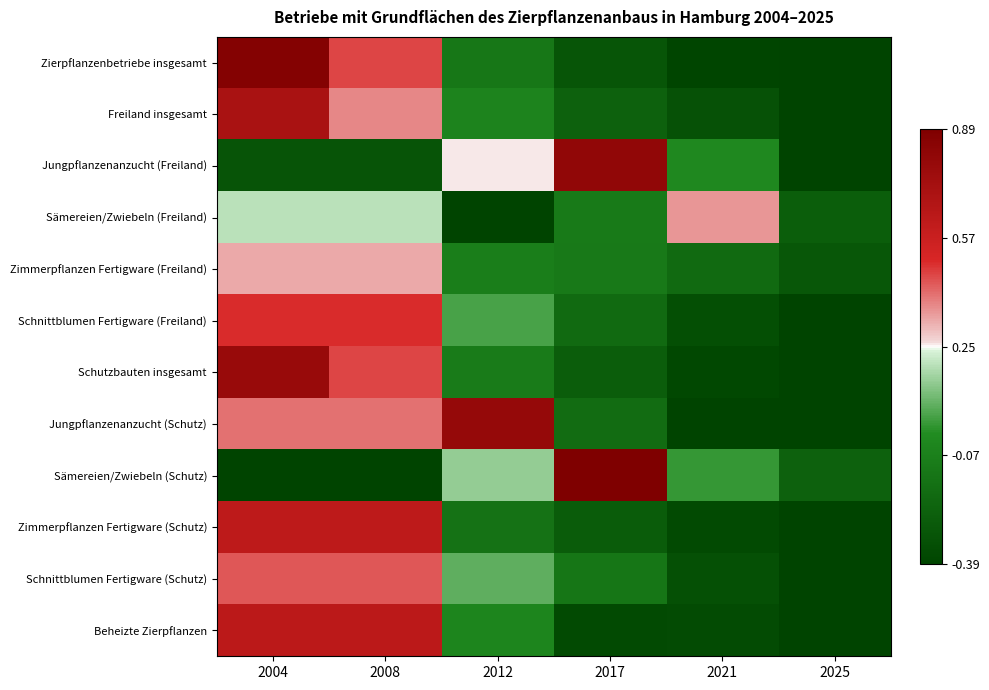

Reading right to left, transcribe all the data shown in this chart.

Zierpflanzenbetriebe insgesamt: 2025=-0.5	2021=-0.4	2017=-0.3	2012=-0.1	2008=0.5	2004=0.9
Freiland insgesamt: 2025=-0.5	2021=-0.3	2017=-0.2	2012=-0.1	2008=0.4	2004=0.7
Jungpflanzenanzucht (Freiland): 2025=-0.4	2021=-0.0	2017=0.8	2012=0.3	2008=-0.3	2004=-0.3
Sämereien/Zwiebeln (Freiland): 2025=-0.3	2021=0.3	2017=-0.1	2012=-0.4	2008=0.2	2004=0.2
Zimmerpflanzen Fertigware (Freiland): 2025=-0.3	2021=-0.2	2017=-0.1	2012=-0.1	2008=0.3	2004=0.3
Schnittblumen Fertigware (Freiland): 2025=-0.5	2021=-0.3	2017=-0.2	2012=0.0	2008=0.5	2004=0.5
Schutzbauten insgesamt: 2025=-0.5	2021=-0.4	2017=-0.3	2012=-0.1	2008=0.5	2004=0.8
Jungpflanzenanzucht (Schutz): 2025=-0.7	2021=-0.8	2017=-0.2	2012=0.8	2008=0.4	2004=0.4
Sämereien/Zwiebeln (Schutz): 2025=-0.2	2021=0.0	2017=1.0	2012=0.1	2008=-0.5	2004=-0.5
Zimmerpflanzen Fertigware (Schutz): 2025=-0.5	2021=-0.4	2017=-0.3	2012=-0.1	2008=0.6	2004=0.6
Schnittblumen Fertigware (Schutz): 2025=-0.5	2021=-0.3	2017=-0.1	2012=0.1	2008=0.4	2004=0.4
Beheizte Zierpflanzen: 2025=-0.5	2021=-0.4	2017=-0.4	2012=-0.0	2008=0.6	2004=0.6